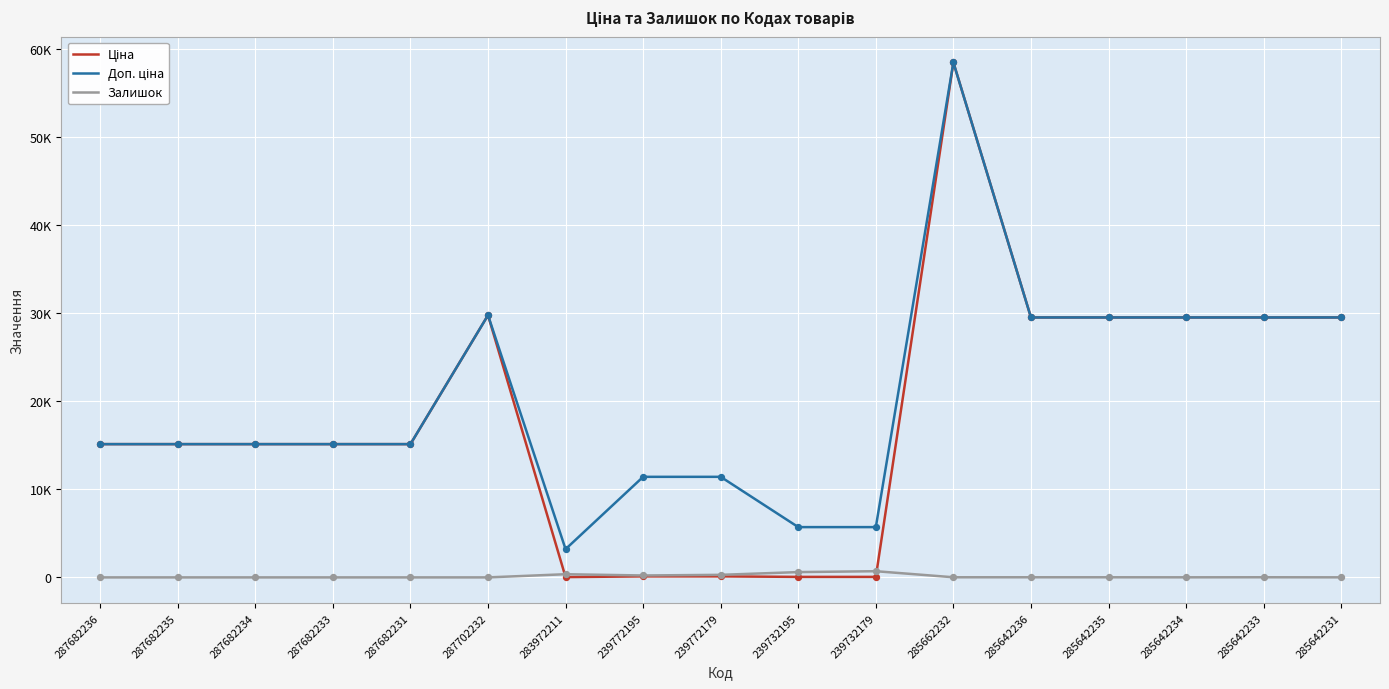

Does the chart have visible grid lines?

Yes